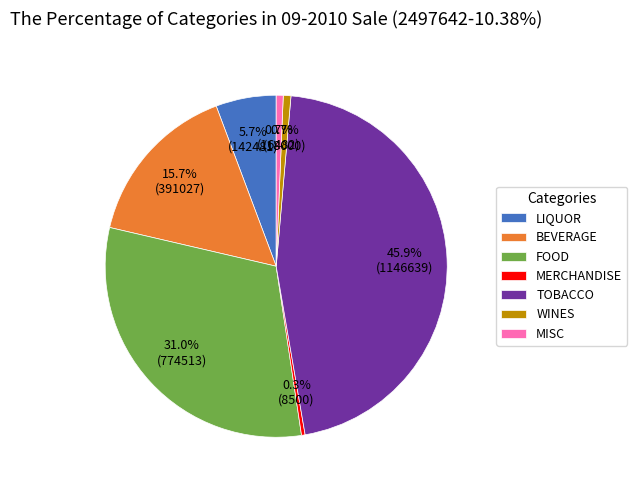

Combined, do FOOD and LIQUOR account for over 50%?

No